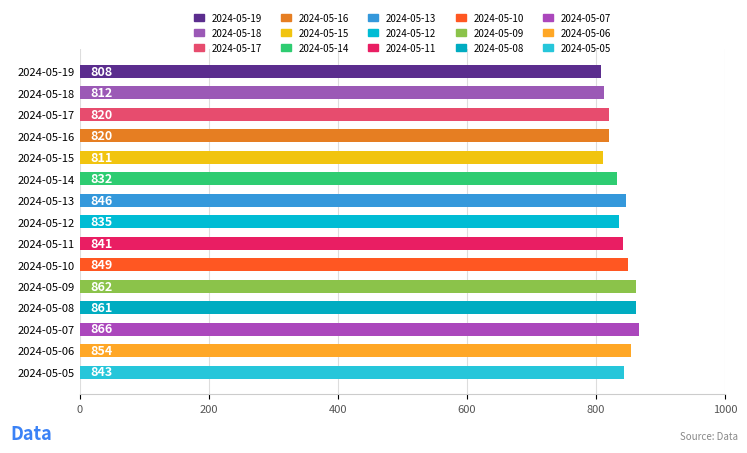

What value does the data have at 2024-05-09, to the nearest 5?

860